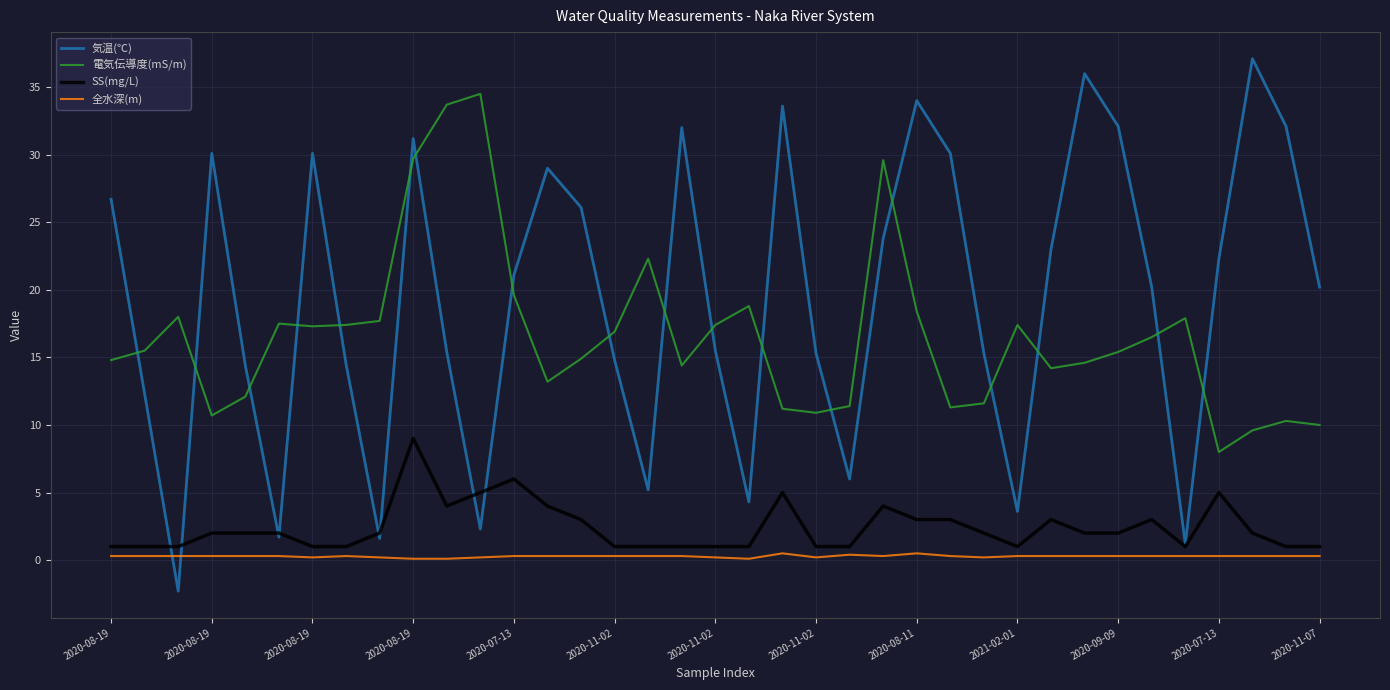

List the series in order of their peak value, highest first.

気温(℃), 電気伝導度(mS/m), SS(mg/L), 全水深(m)